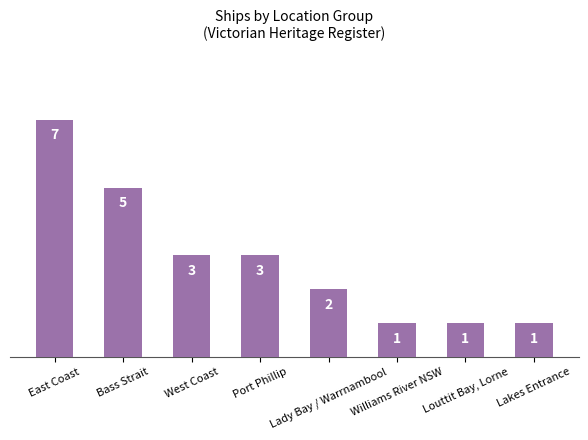

How many bars are there in total?

8